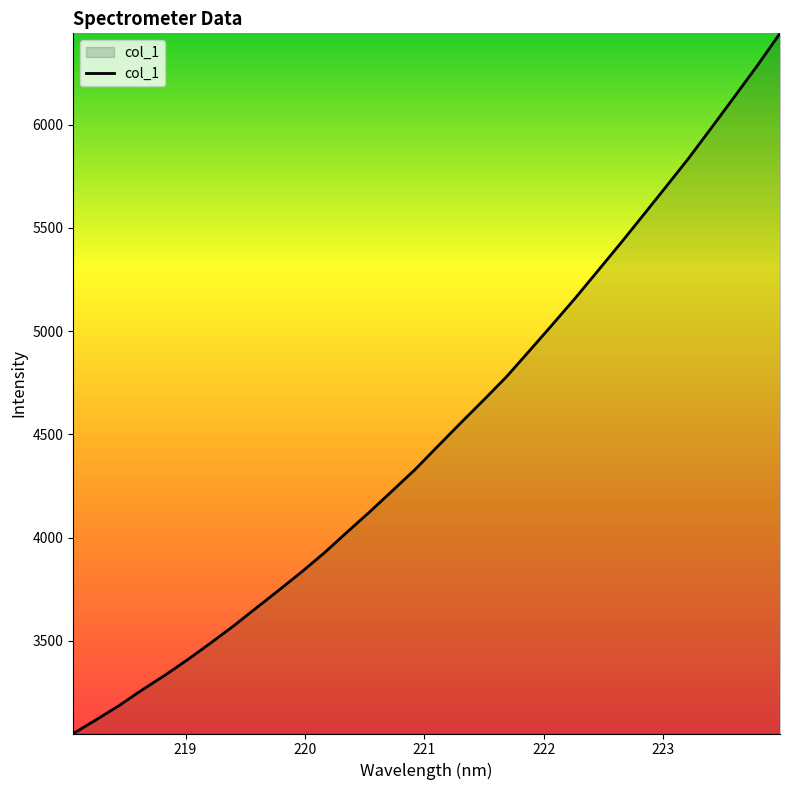

What is the smallest value displayed?

3051.2